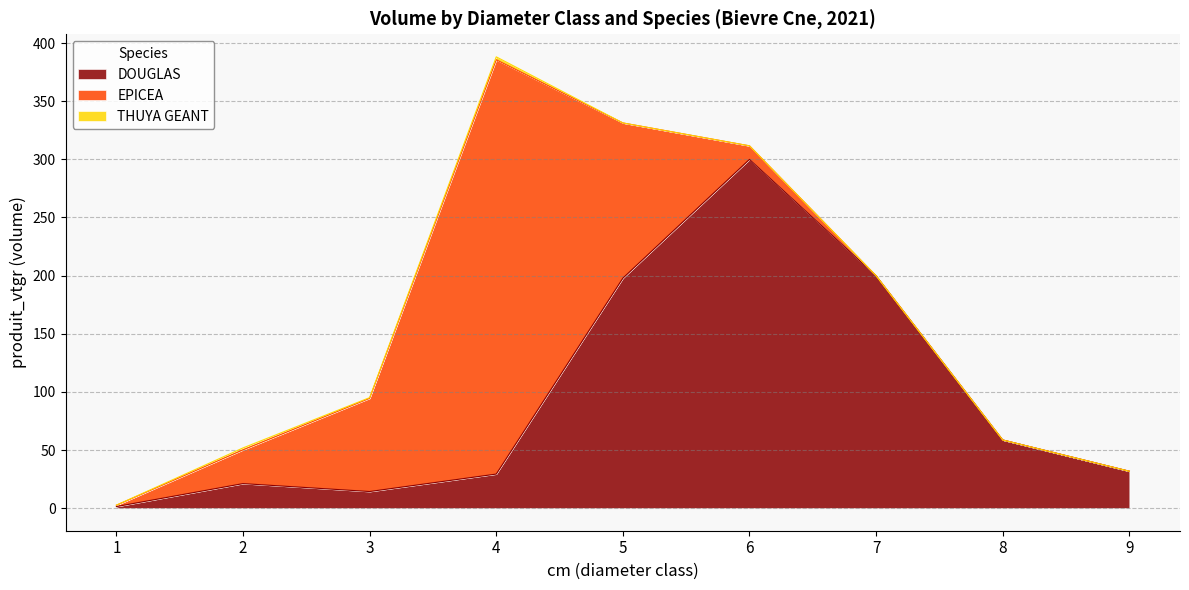

What are all the series names shown in the legend?

DOUGLAS, EPICEA, THUYA GEANT